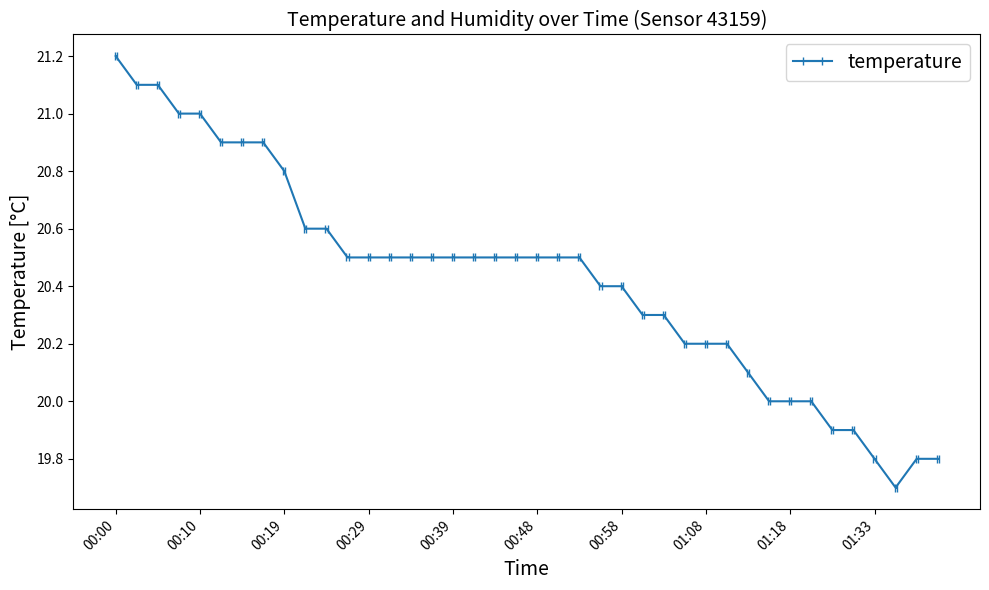

Reading right to left, what are all the values shown in this chart?

01:40=19.8	01:38=19.8	01:36=19.7	01:33=19.8	01:31=19.9	01:28=19.9	01:20=20.0	01:18=20.0	01:15=20.0	01:13=20.1	01:11=20.2	01:08=20.2	01:06=20.2	01:03=20.3	01:01=20.3	00:58=20.4	00:56=20.4	00:53=20.5	00:51=20.5	00:48=20.5	00:46=20.5	00:44=20.5	00:41=20.5	00:39=20.5	00:36=20.5	00:34=20.5	00:31=20.5	00:29=20.5	00:27=20.5	00:24=20.6	00:22=20.6	00:19=20.8	00:17=20.9	00:14=20.9	00:12=20.9	00:10=21.0	00:07=21.0	00:05=21.1	00:02=21.1	00:00=21.2